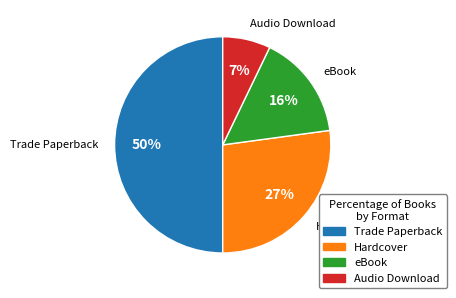

Between eBook and Hardcover, which is larger?

Hardcover